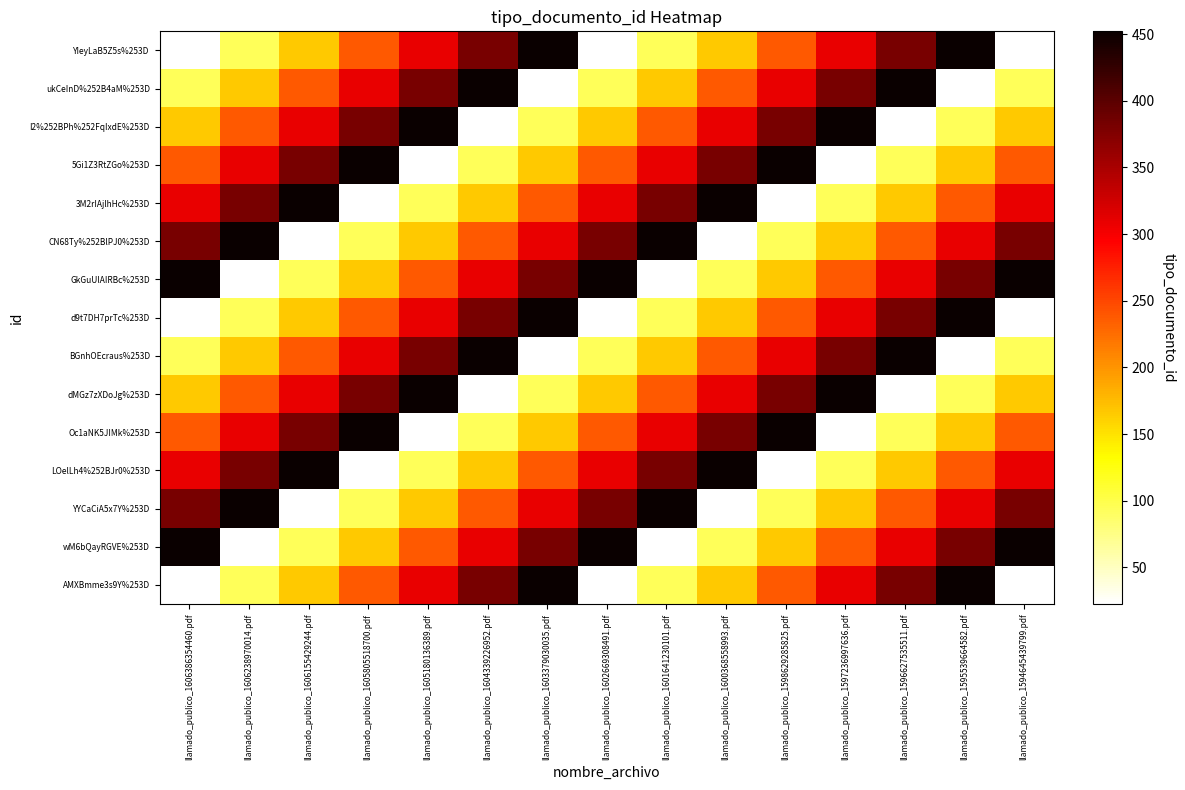

Which series has the largest total across all categories?

GkGuUlAIRBc%253D